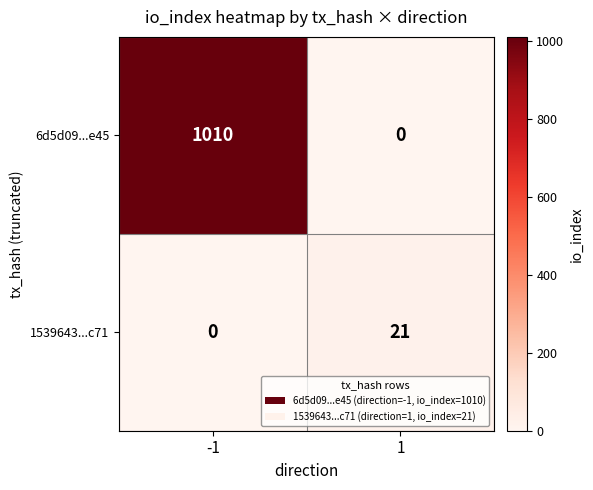

List the labels in order of 6d5d09...e45 value, largest first.

-1, 1